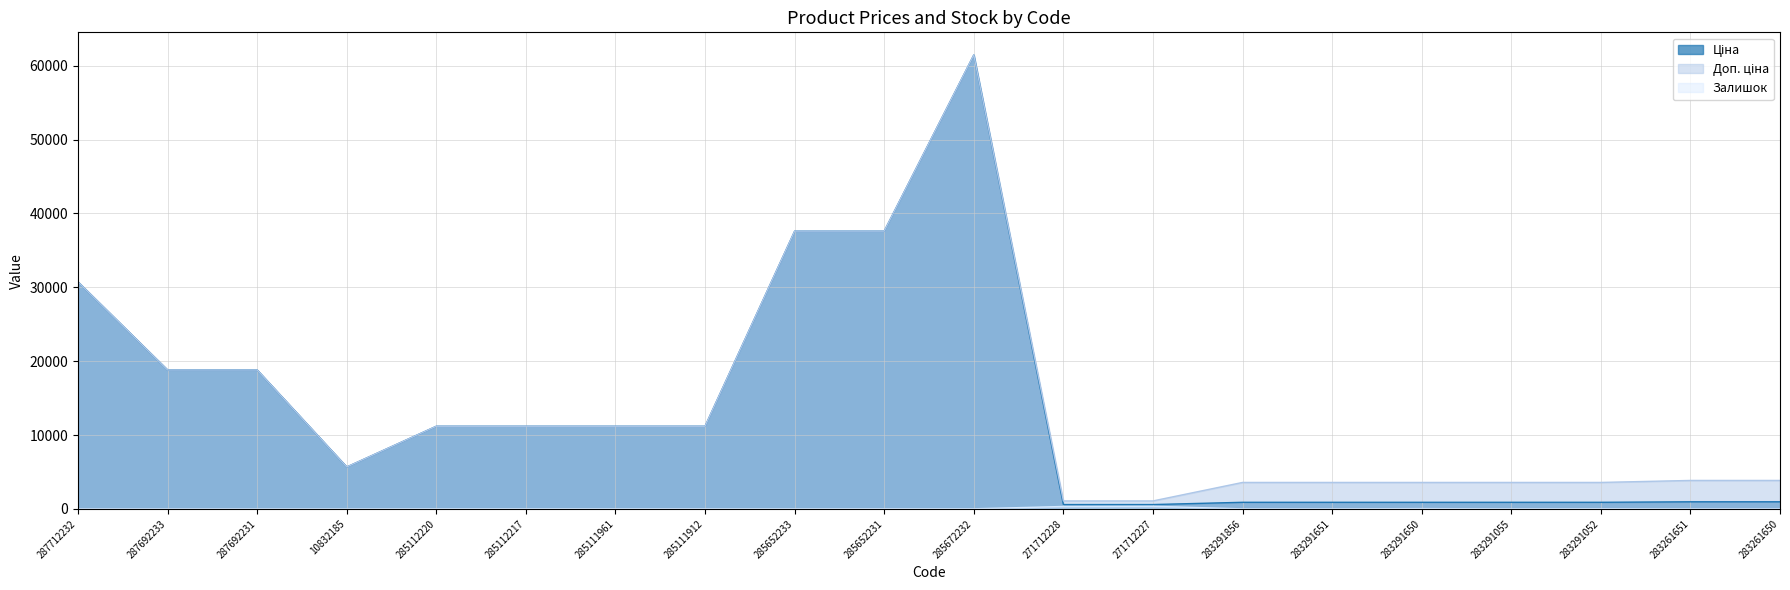

What is the difference between the Доп. ціна values at 287692233 and 285111912?

7608.7